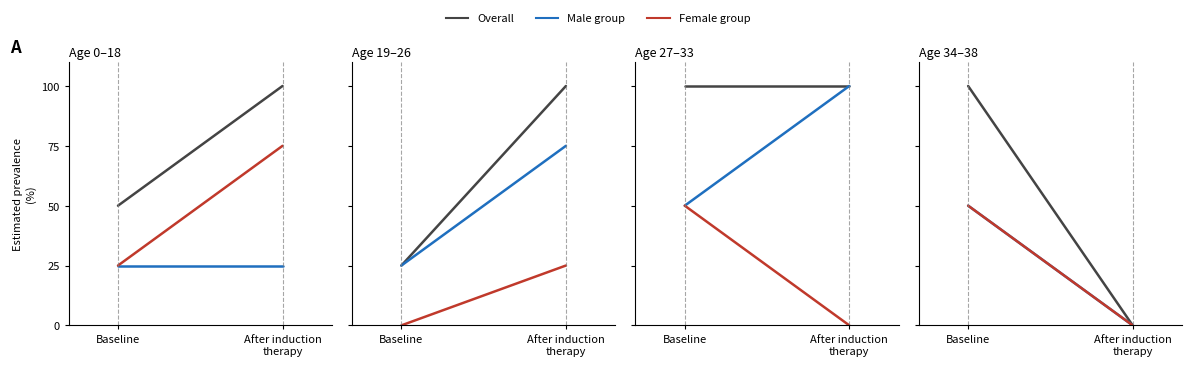

Which series changed the most between Baseline and After induction
therapy?

Overall (計)